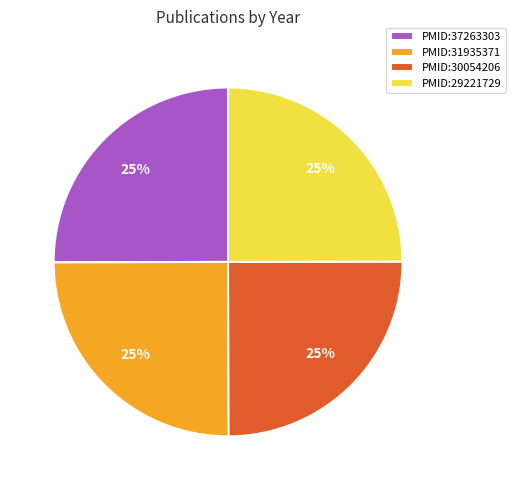

How many segments does this pie chart have?

4